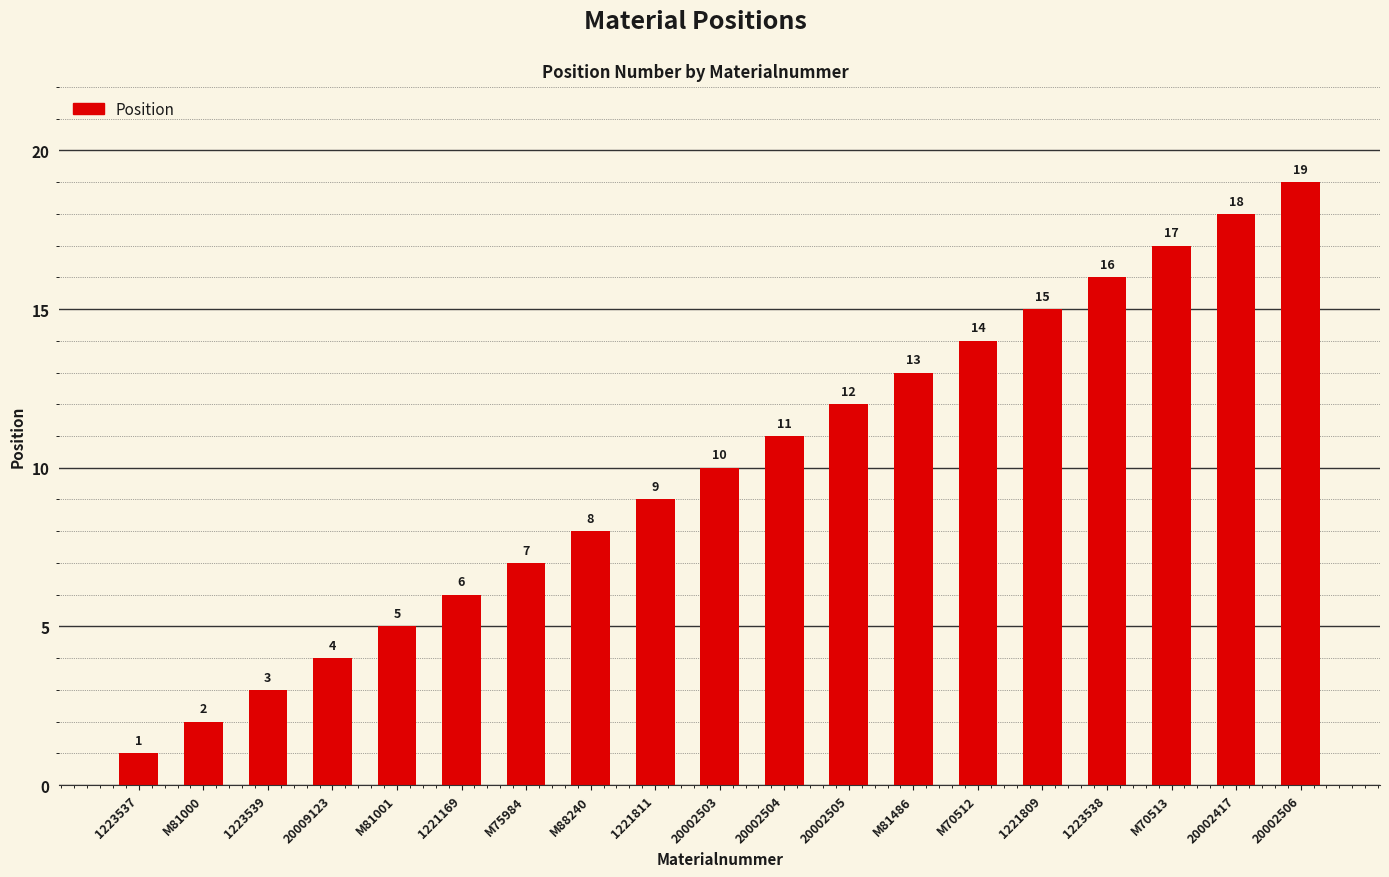

What is the greatest value displayed?

19